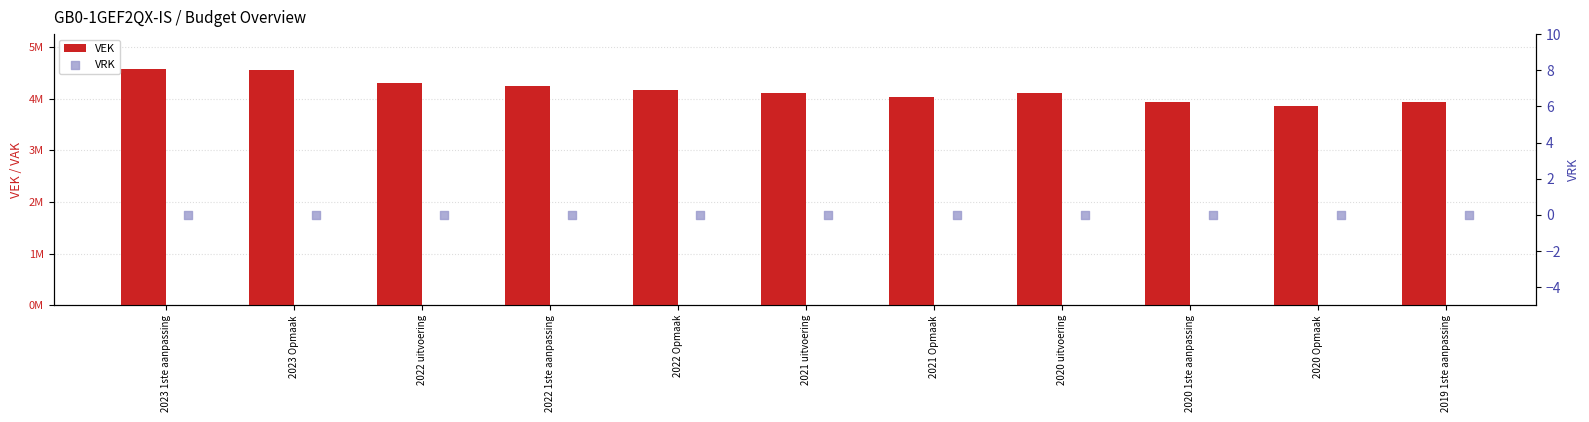

What is the total value across all series at 2021 Opmaak?

4036603